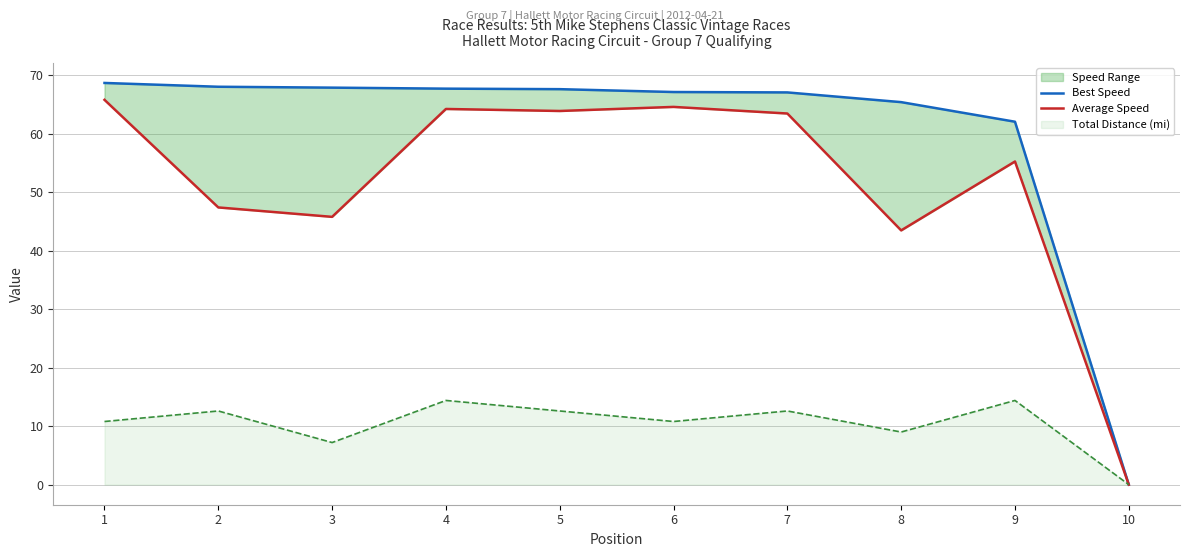

Rank the categories by Best Speed value from lowest to highest.

10, 9, 8, 7, 6, 5, 4, 3, 2, 1